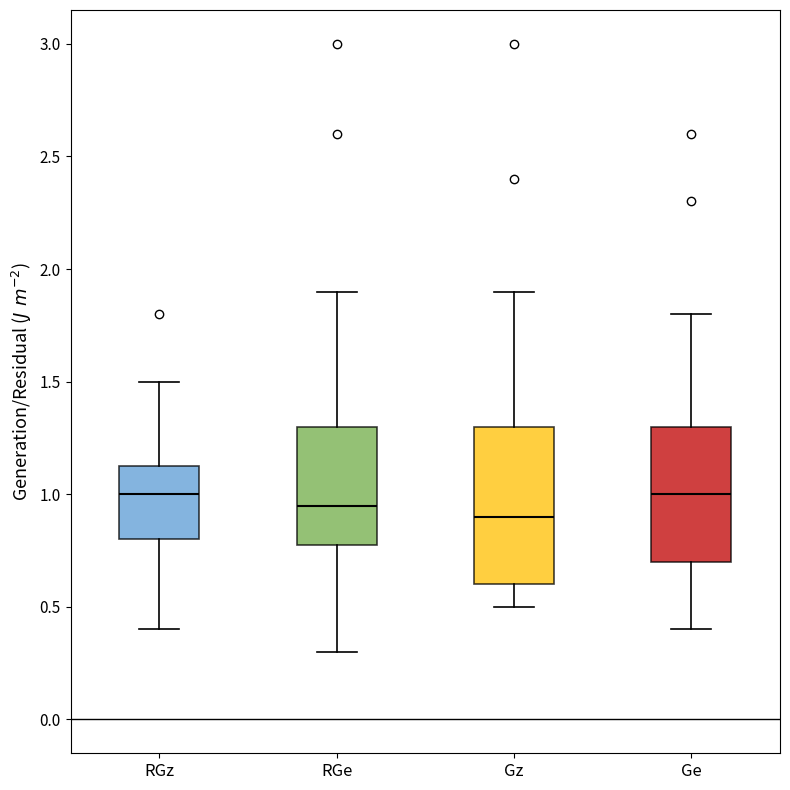

Reading left to right, read every box against the y-axis: the position of its median line, the range the box covers, and the ends of its whiskers. The values are not printed on the chart, so give them approximately, as read against the axis.

RGz: median 1.00, box 0.80 to 1.15, whiskers 0.40 to 1.50
RGe: median 0.95, box 0.80 to 1.30, whiskers 0.30 to 1.90
Gz: median 0.90, box 0.60 to 1.30, whiskers 0.50 to 1.90
Ge: median 1.00, box 0.70 to 1.30, whiskers 0.40 to 1.80